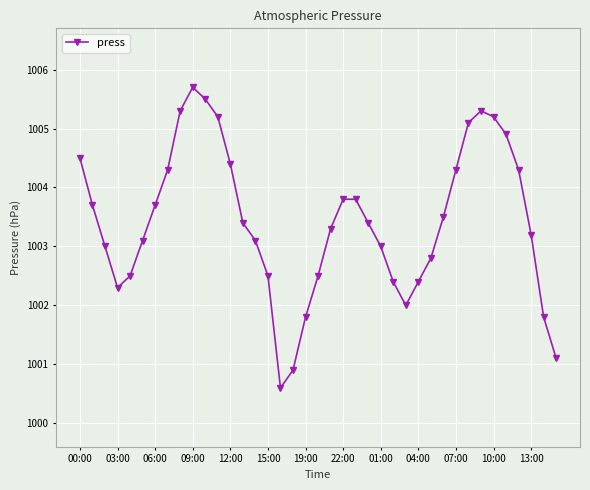

True or false: the data has more than 1 interior local peaks.

True